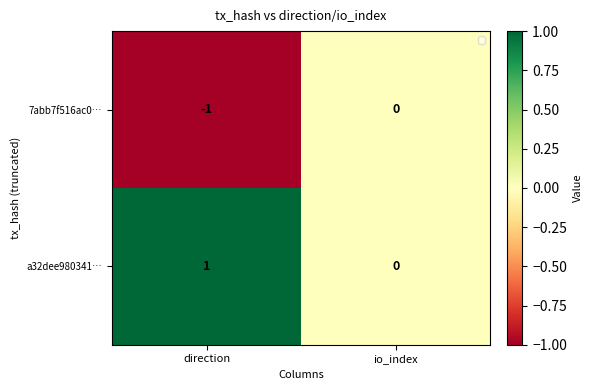

Is the value of a32dee980341… at io_index greater than the value of 7abb7f516ac0… at direction?

Yes